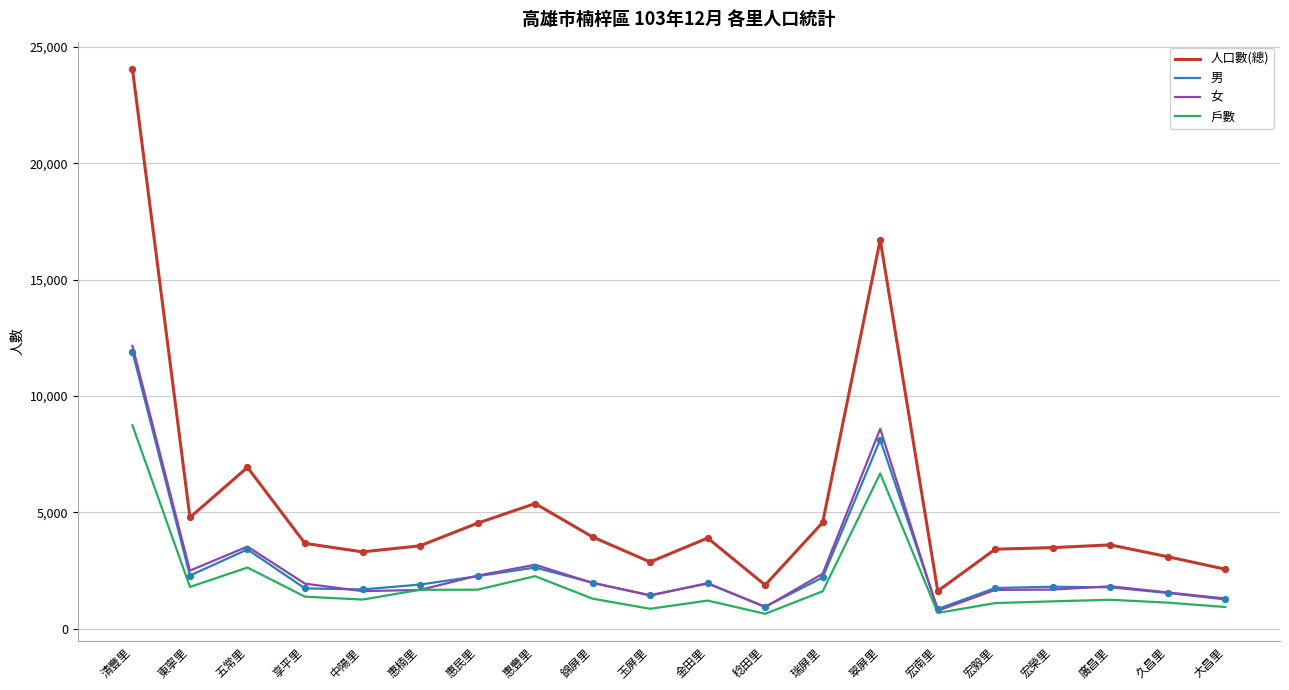

What is the total value across all series at 惠豐里?

13013